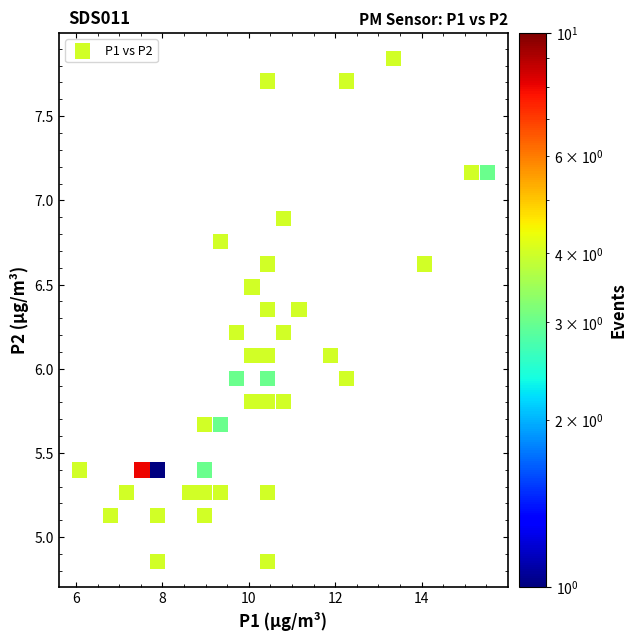

What is the range of X values (max minus min)?

9.4